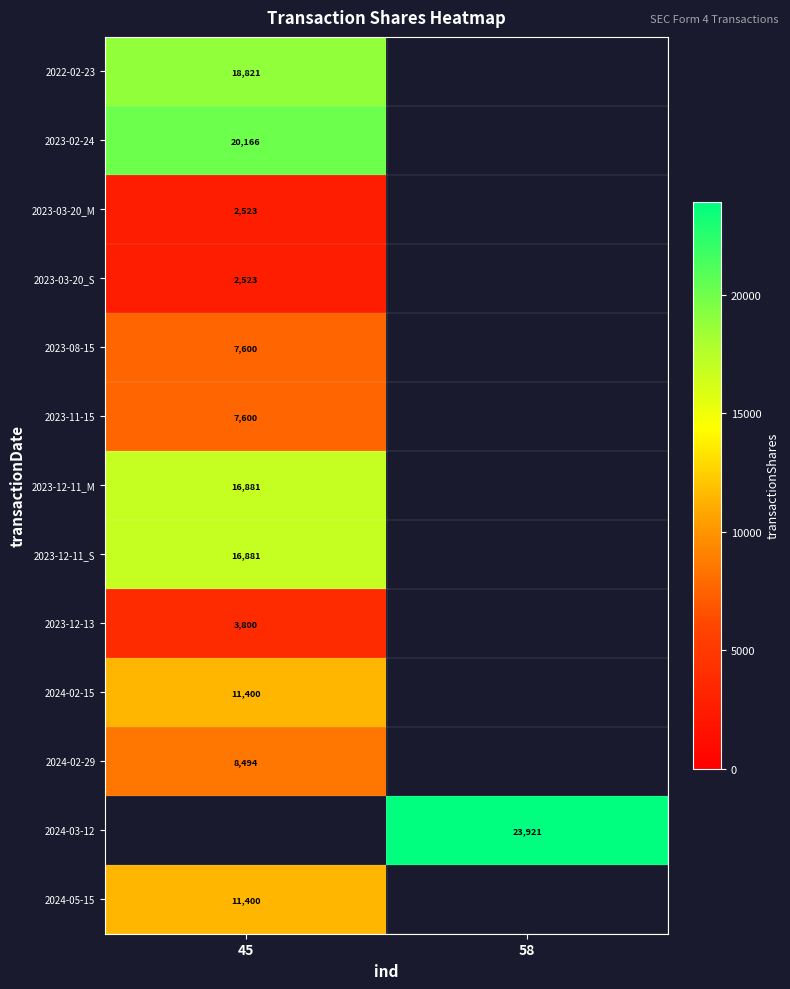

The 2024-03-12 series shows 23921 at 58. True or false?

True